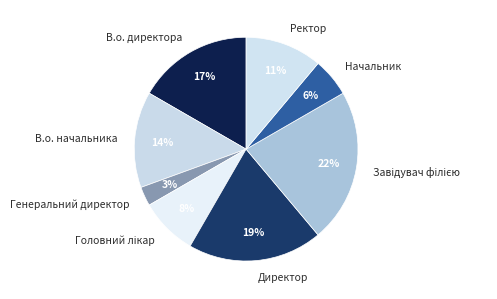

What percentage is the Ректор slice, to the nearest percent?

11%